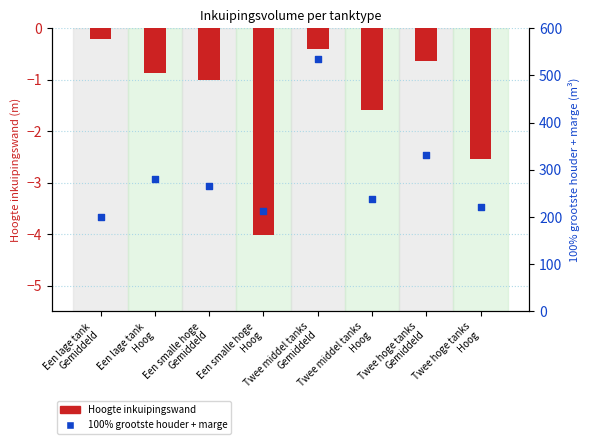

At how many categories does at least one series exceed 260?

4